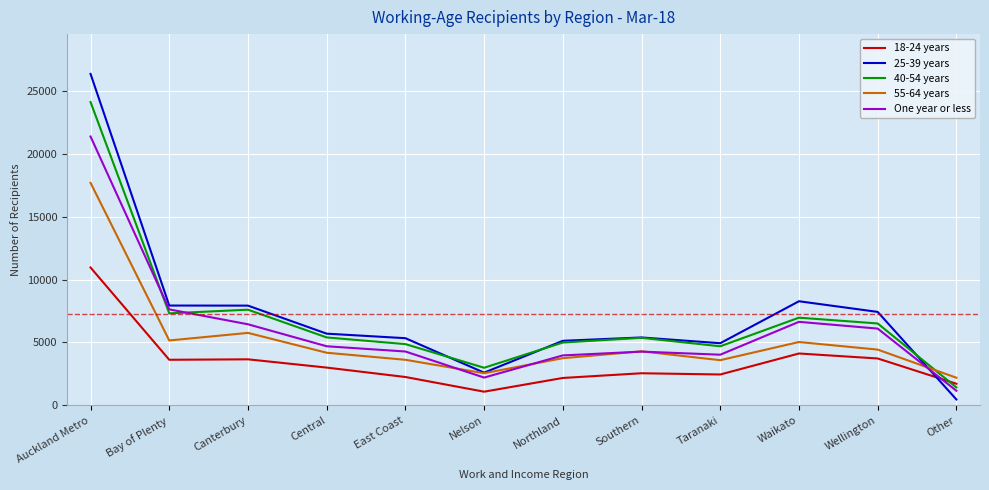

What is the total value across all series at East Coast?

20378